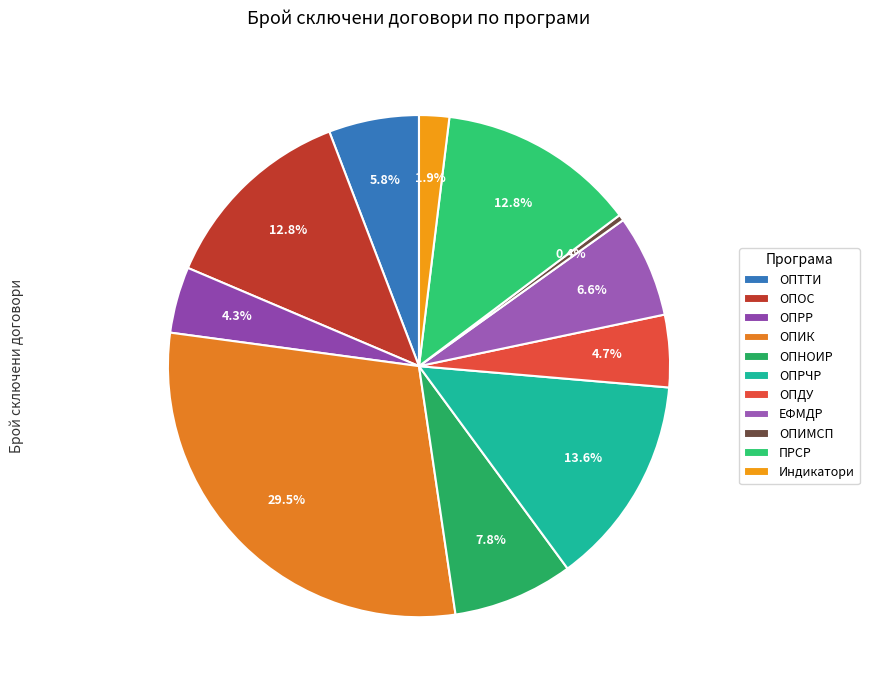

Approximately how many times larger is the value at ОПНОИР compared to ОПРР?

1.8